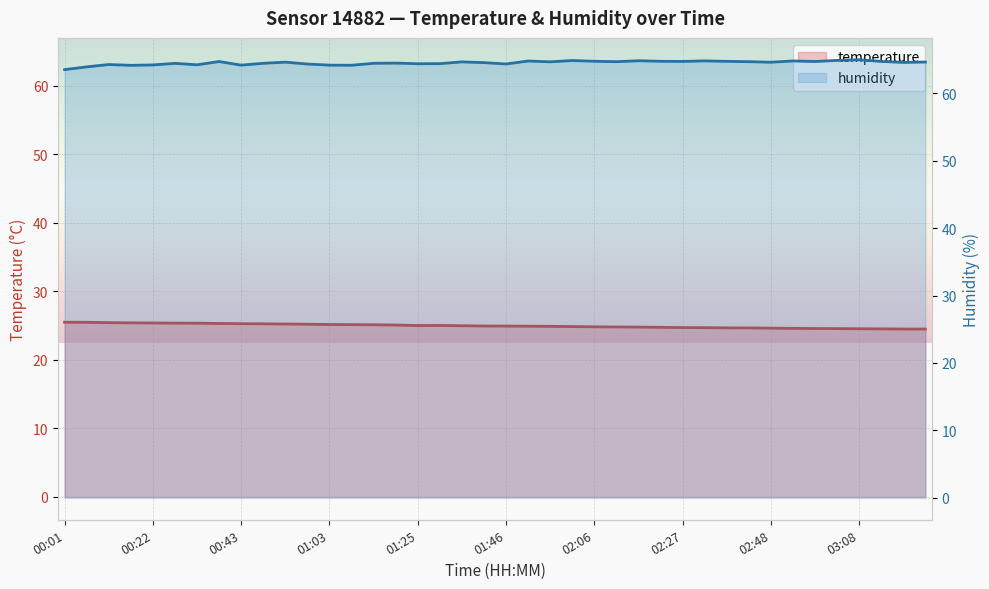

What is the difference between the temperature values at 34 and 15?

0.5